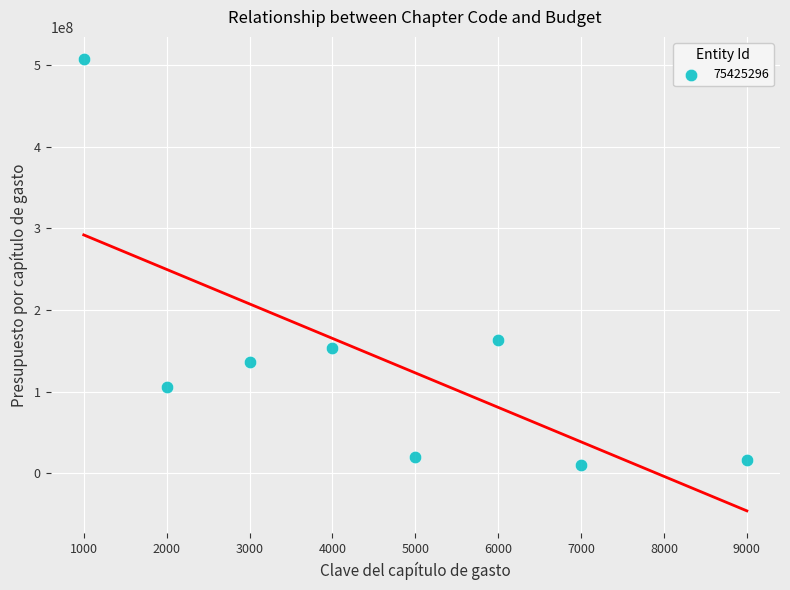

What Y value in the scatter plot is closest to 258341693?

162958106.1